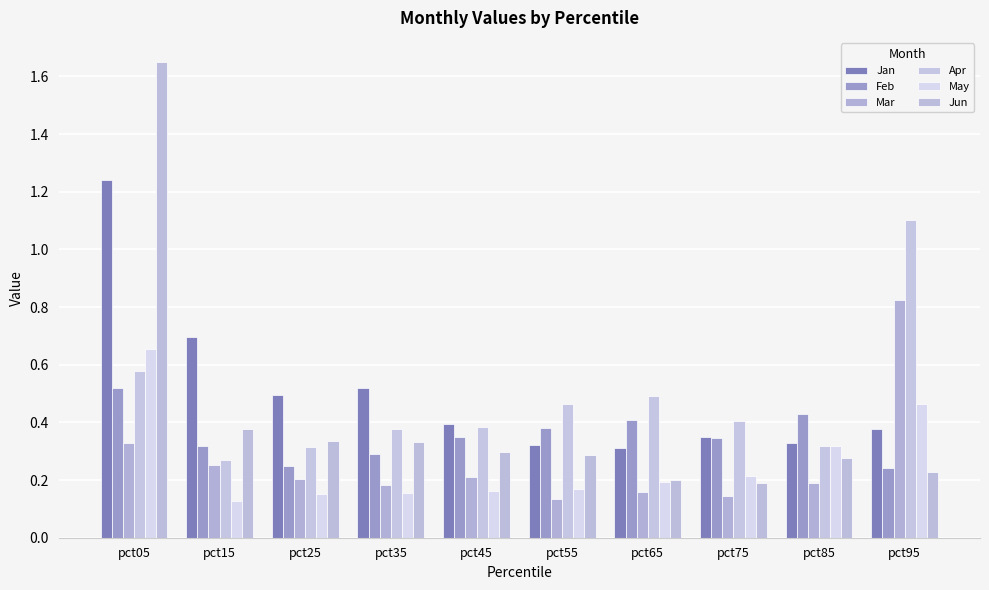

What is the lowest value of the Mar series?

0.1